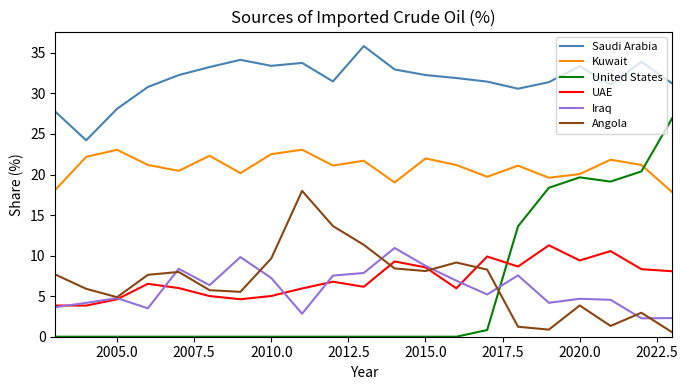

What is the difference between the second highest and minimum values in the Saudi Arabia series?

9.9